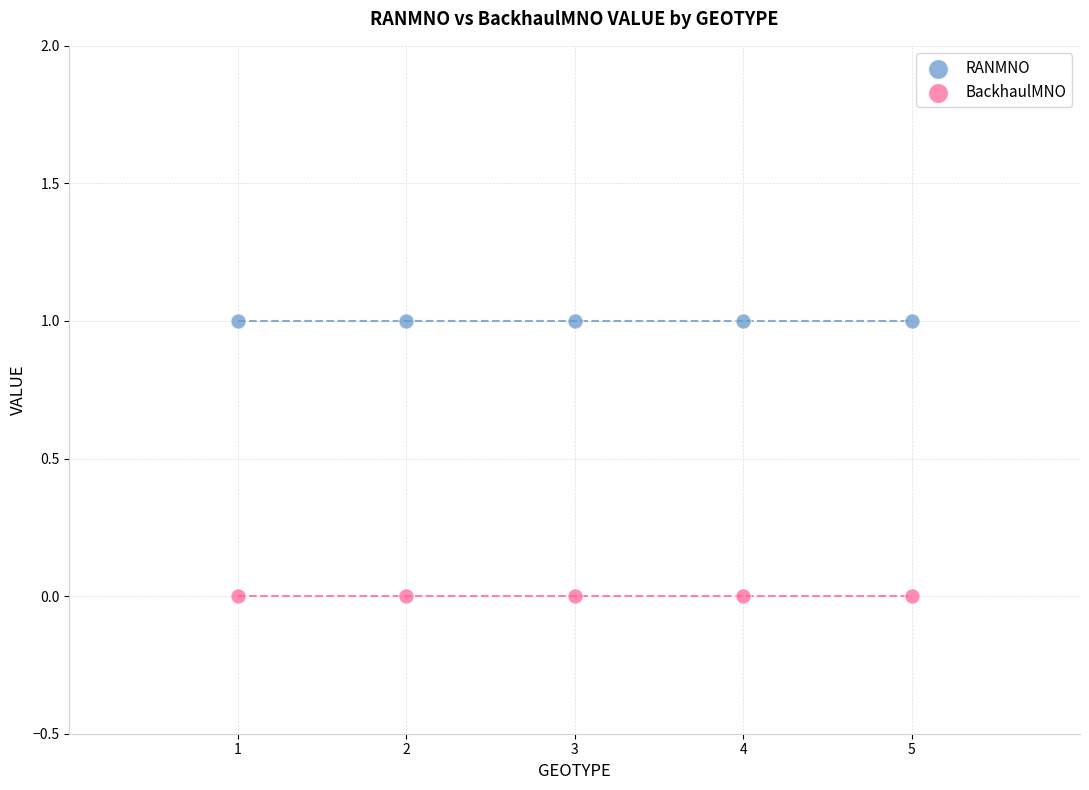

Which series reaches the minimum Y coordinate?

BackhaulMNO